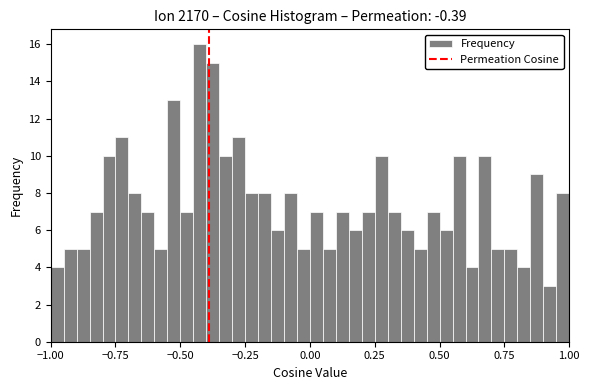

Read against the x-axis, roughly where is the centre of the tallest bar?

-0.40